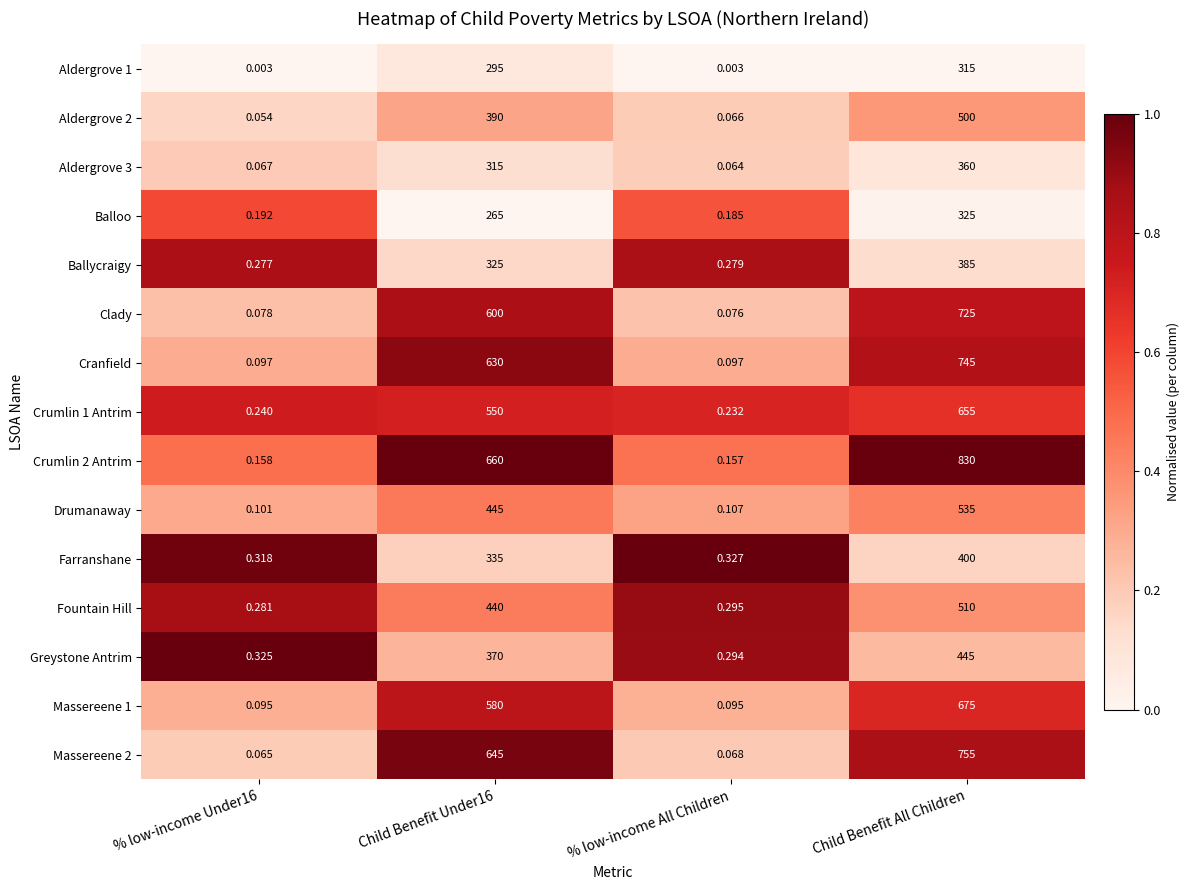

At which category is the sum across all series the highest?

Child Benefit All Children